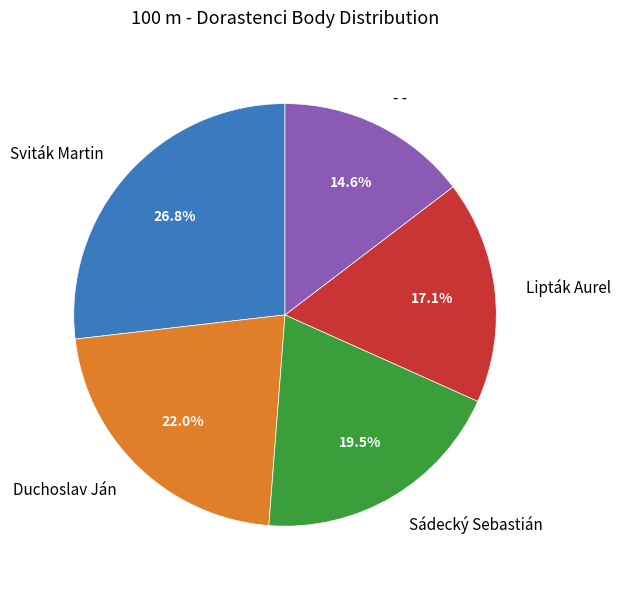

Is it true that Lipták Aurel is 17% of the pie?

True